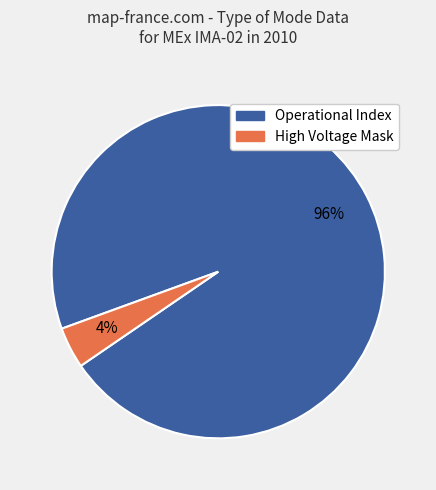

To the nearest percent, what is the average slice percentage?

50%